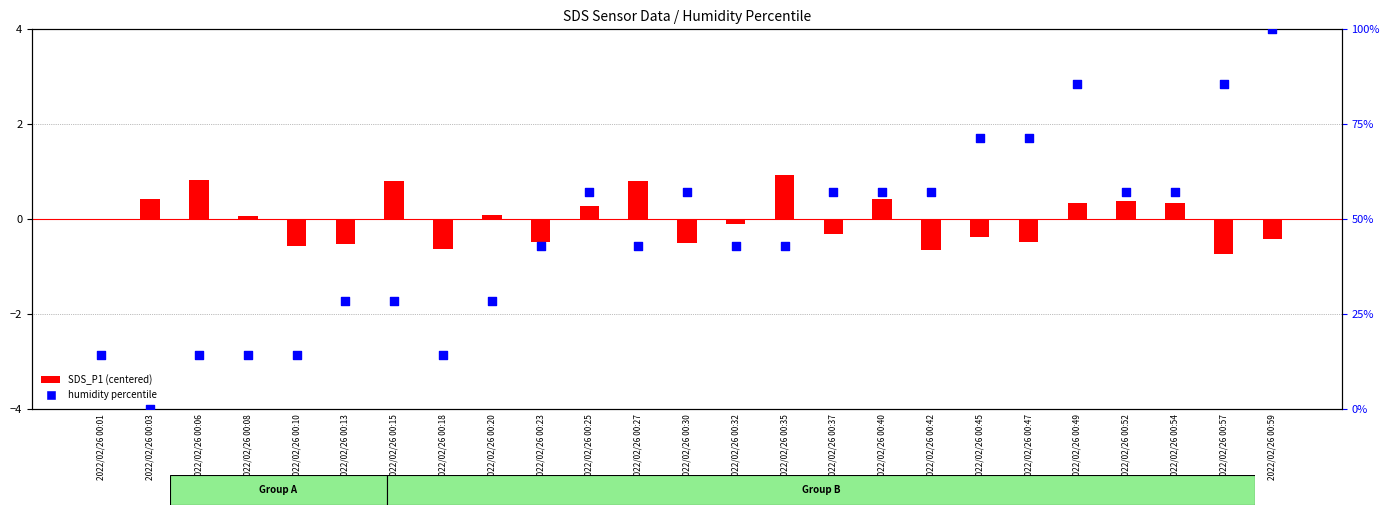

Which series has the largest total across all categories?

humidity percentile